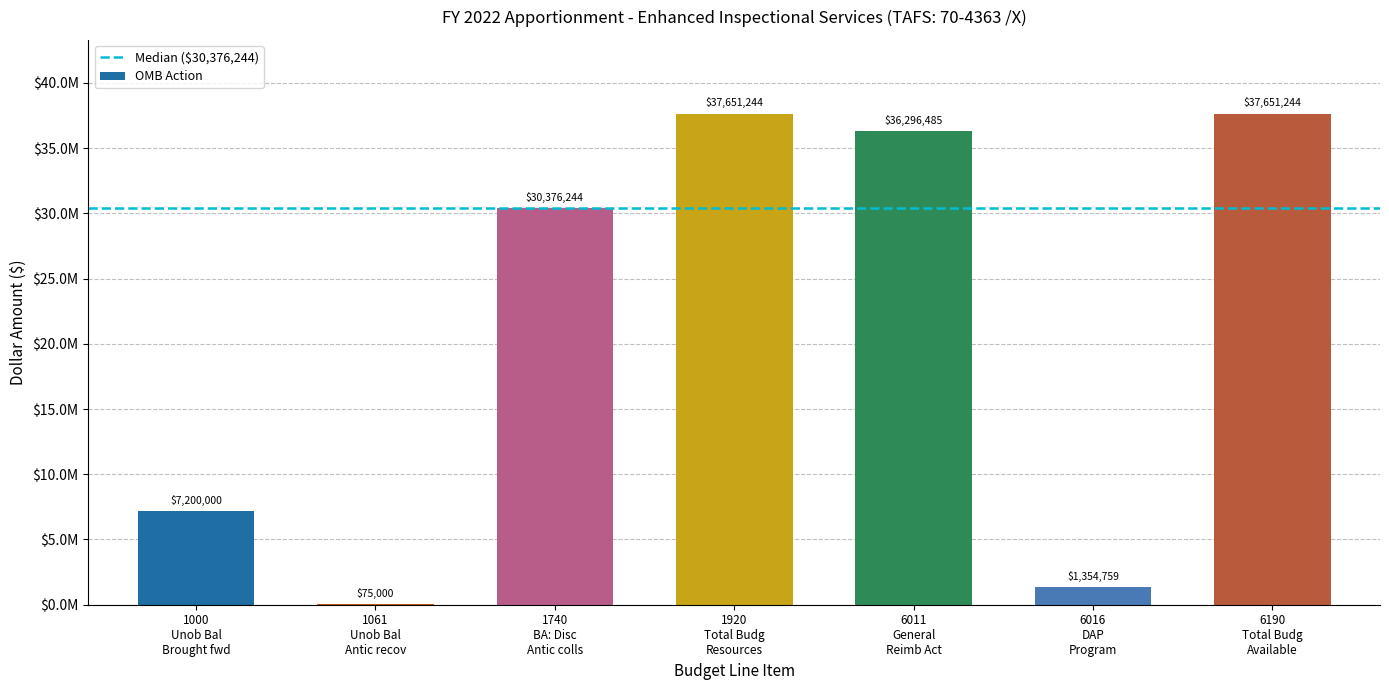

Are the bars horizontal?

No